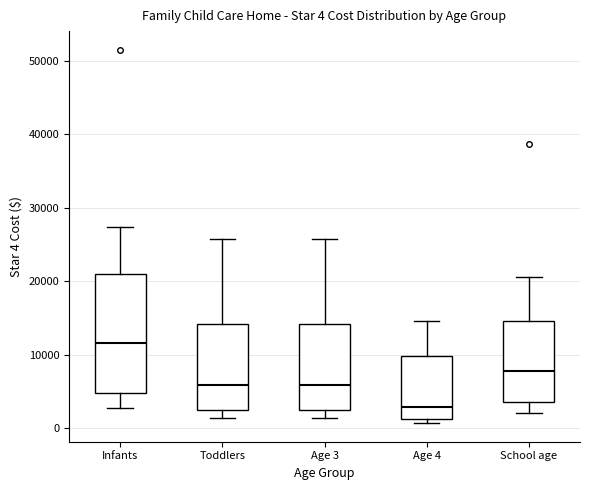

Comparing the boxes themselves (not the whiskers), which one is the tallest?

Infants